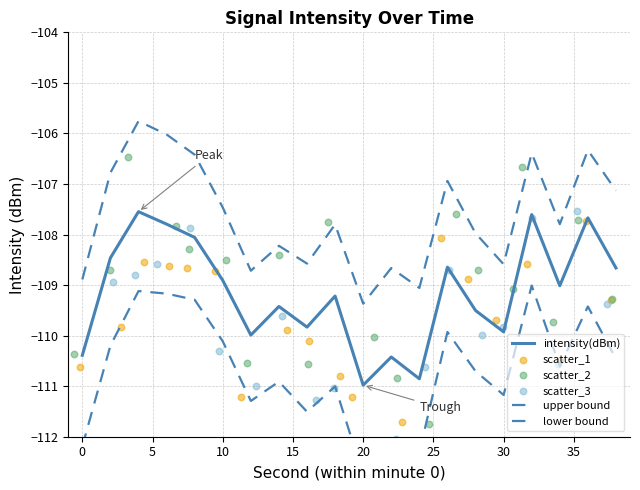

Which series has the largest total across all categories?

upper bound